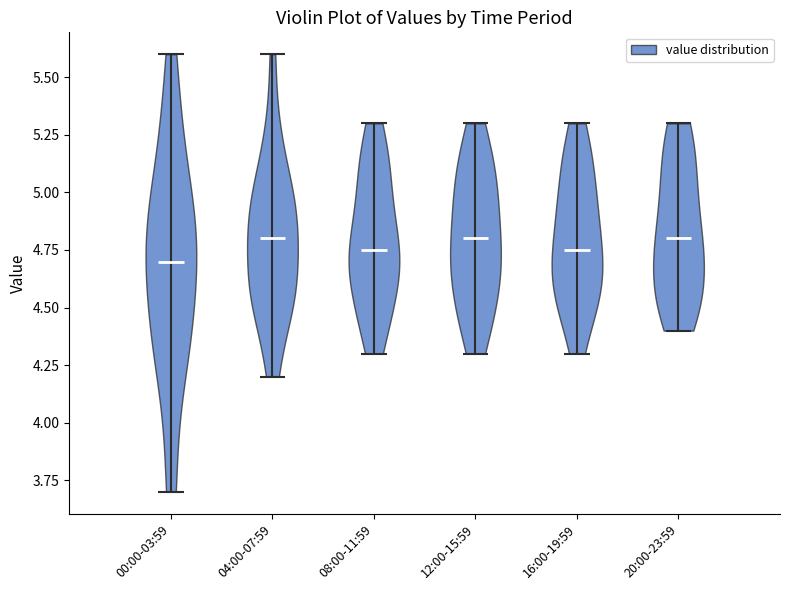

Where does the median line of the violin for 16:00-19:59 sit on the y-axis? The values are not printed on the chart, so give them approximately, as read against the axis.

4.75